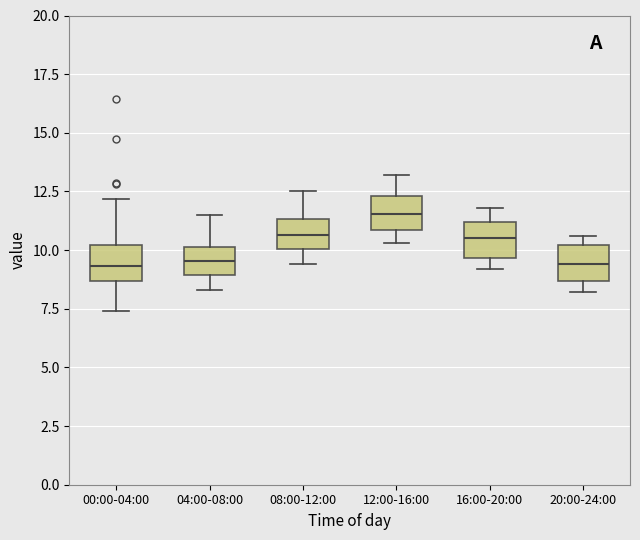

Where is the lower edge of the box for 20:00-24:00 on the y-axis? The values are not printed on the chart, so give them approximately, as read against the axis.

8.5